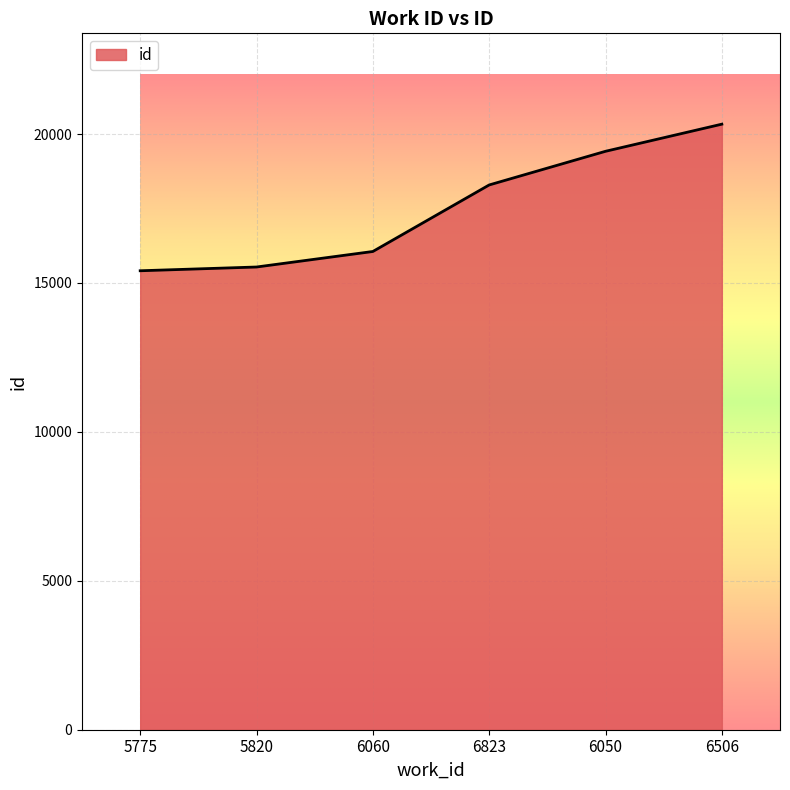

Reading left to right, transcribe all the data shown in this chart.

15410	15536	16057	18291	19421	20332